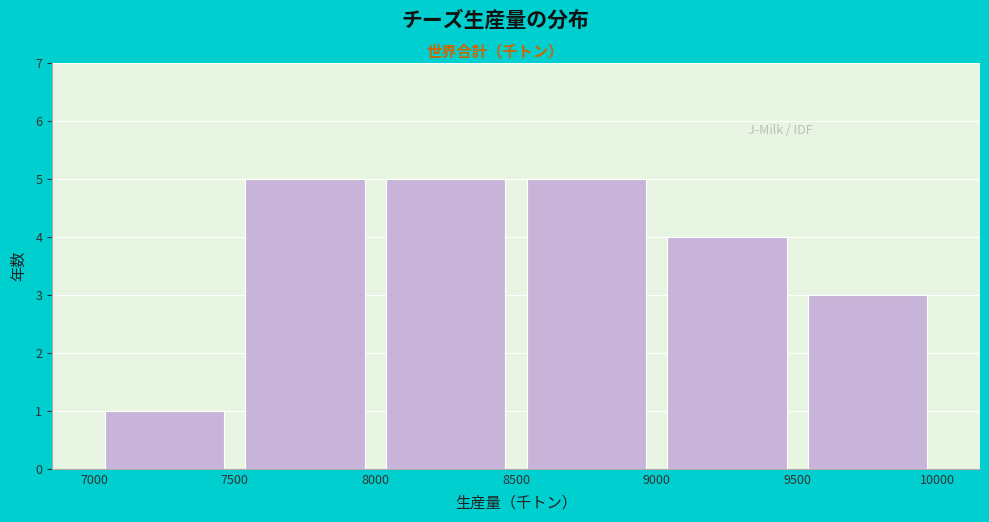

How tall is the bar that spans 8500 to 9000 on the x-axis? The values are not printed on the chart, so give them approximately, as read against the axis.

5